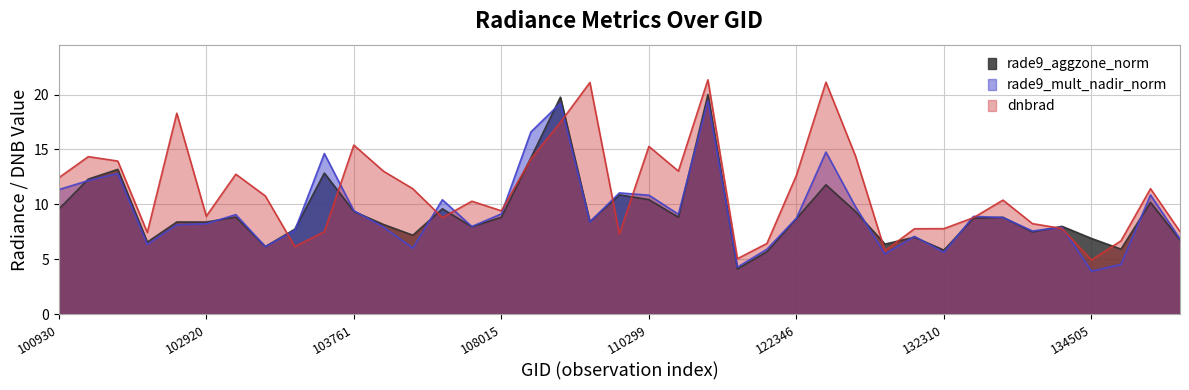

At which category is the sum across all series the highest?

115500